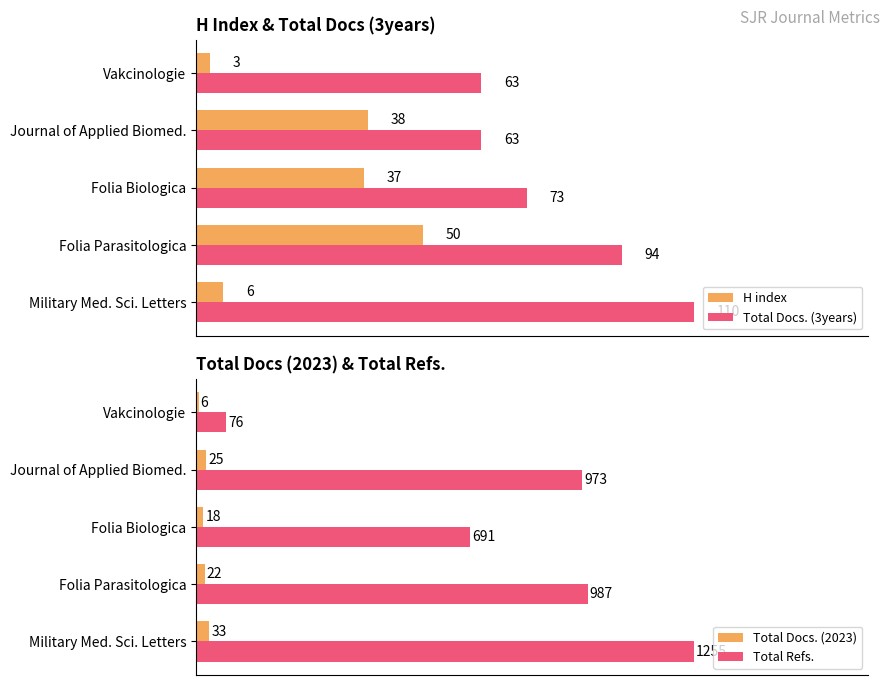

Does the chart contain any negative values?

No